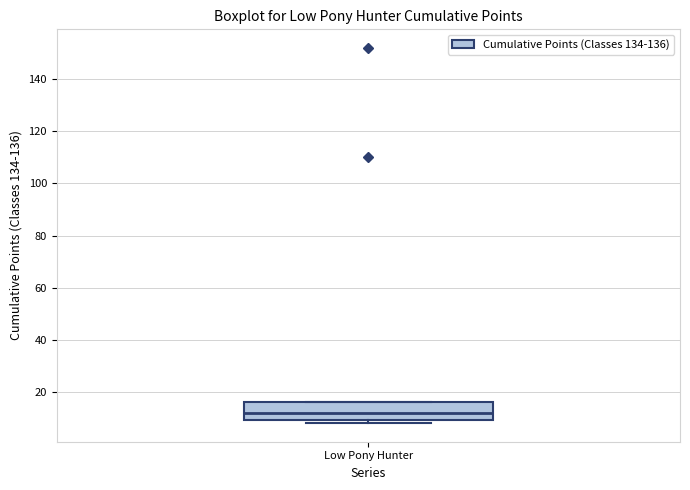

Transcribe this box plot: give where the median line is, the range the box spans, and where the two whiskers end, as read against the y-axis. The values are not printed on the chart, so give them approximately, as read against the axis.

median 12, box 10 to 16, whiskers 8 to 16